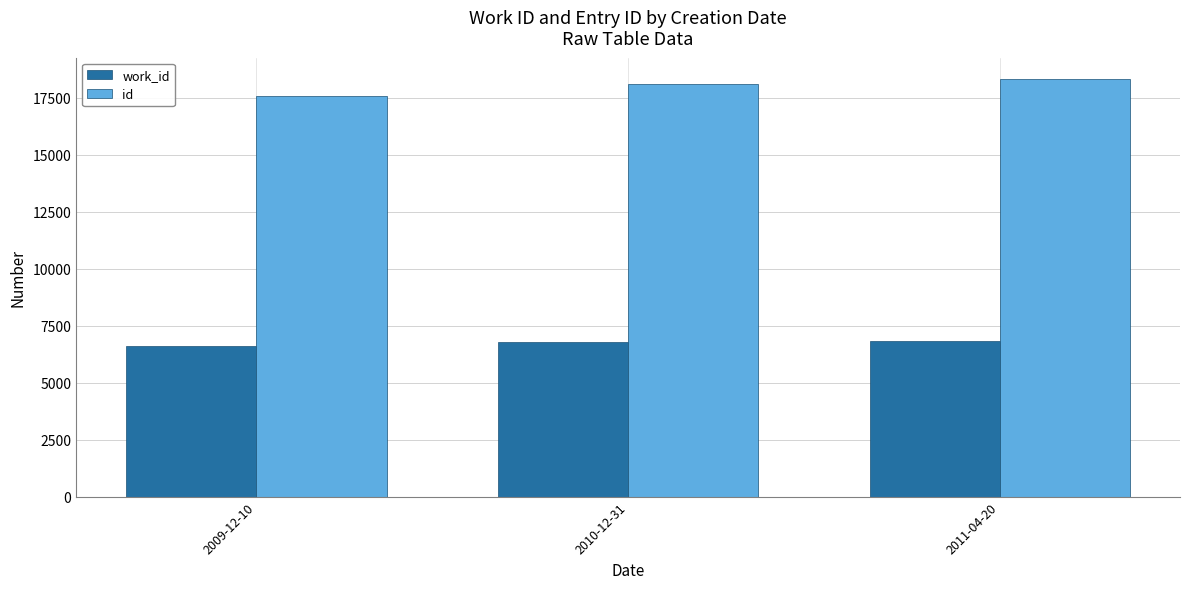

What is the value of the id bar at the 3rd from the left?

18333